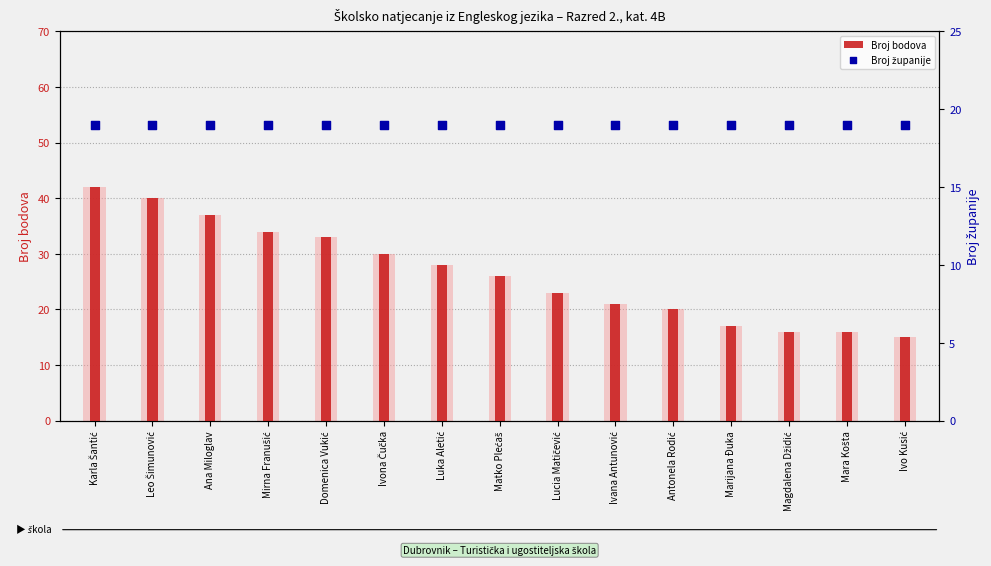

At how many categories does at least one series exceed 21?

9